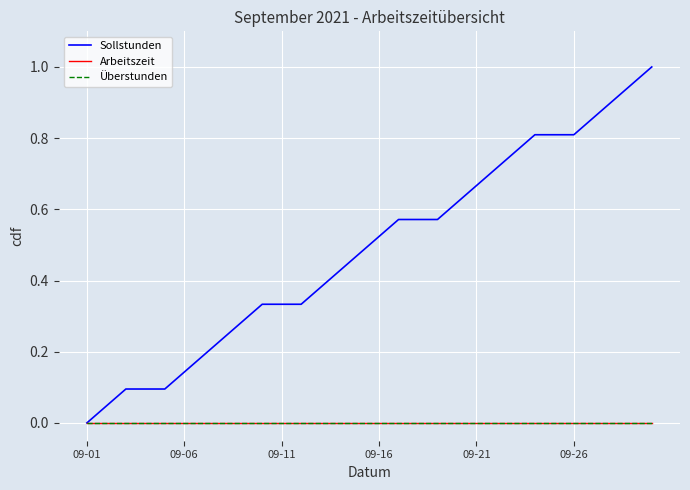

Does the chart display data point markers on the line(s)?

No